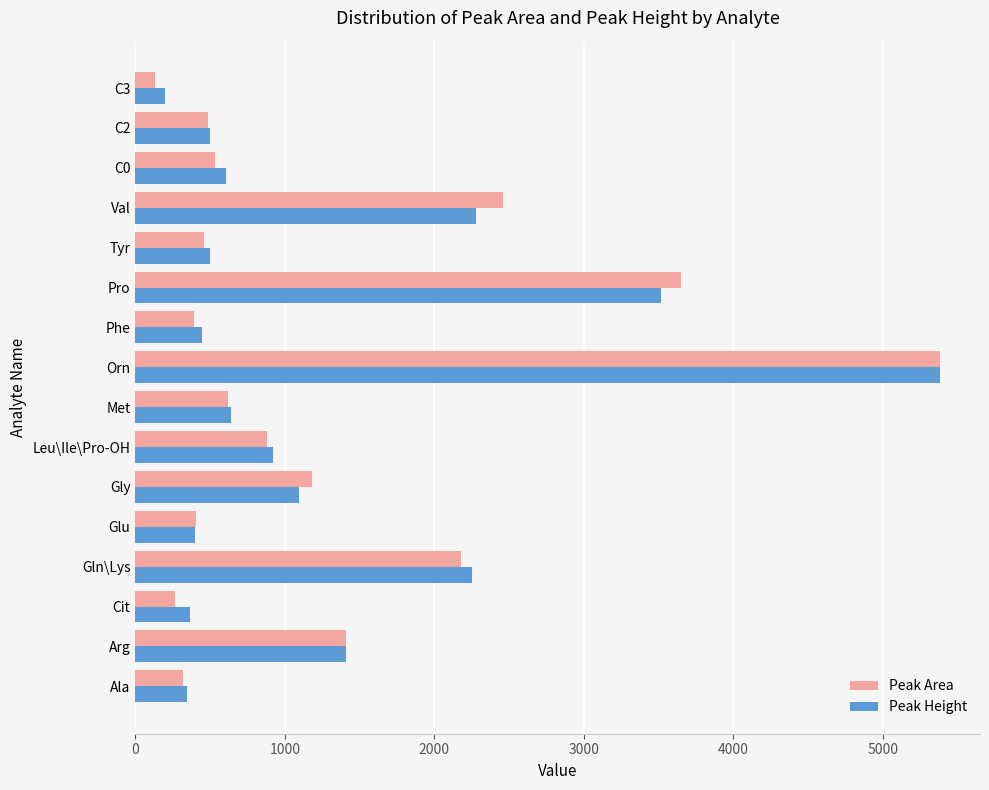

At which label does Peak Height reach its minimum?

C3